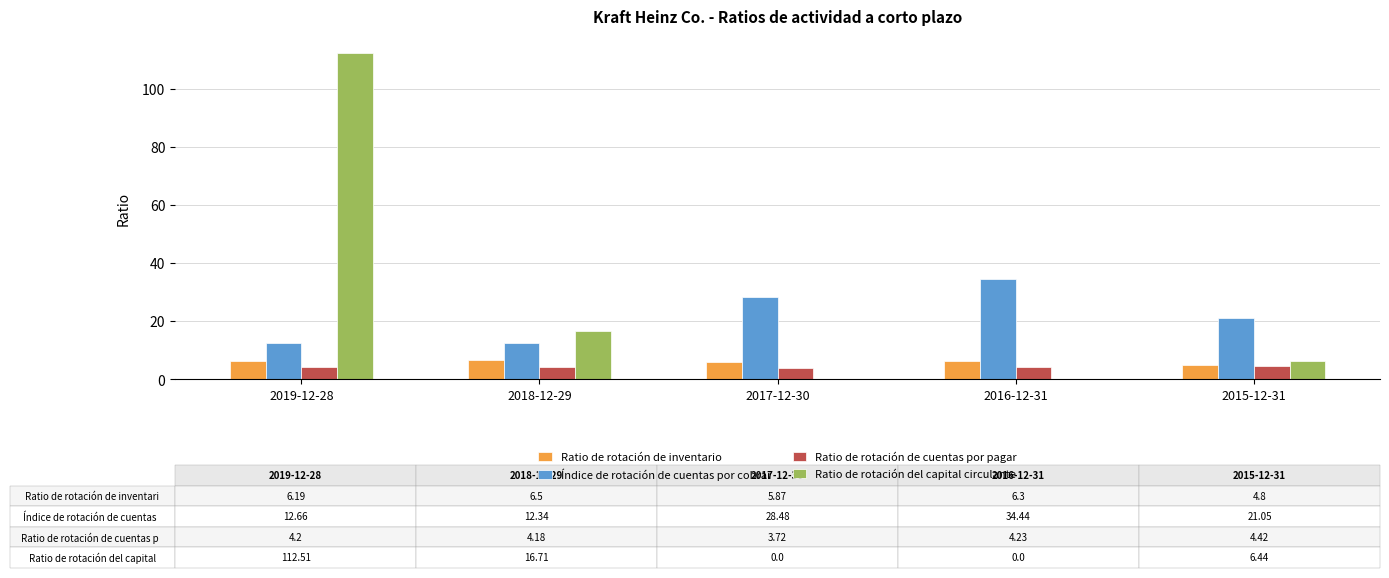

At which label is Índice de rotación de cuentas por cobrar closest to 23?

2015-12-31